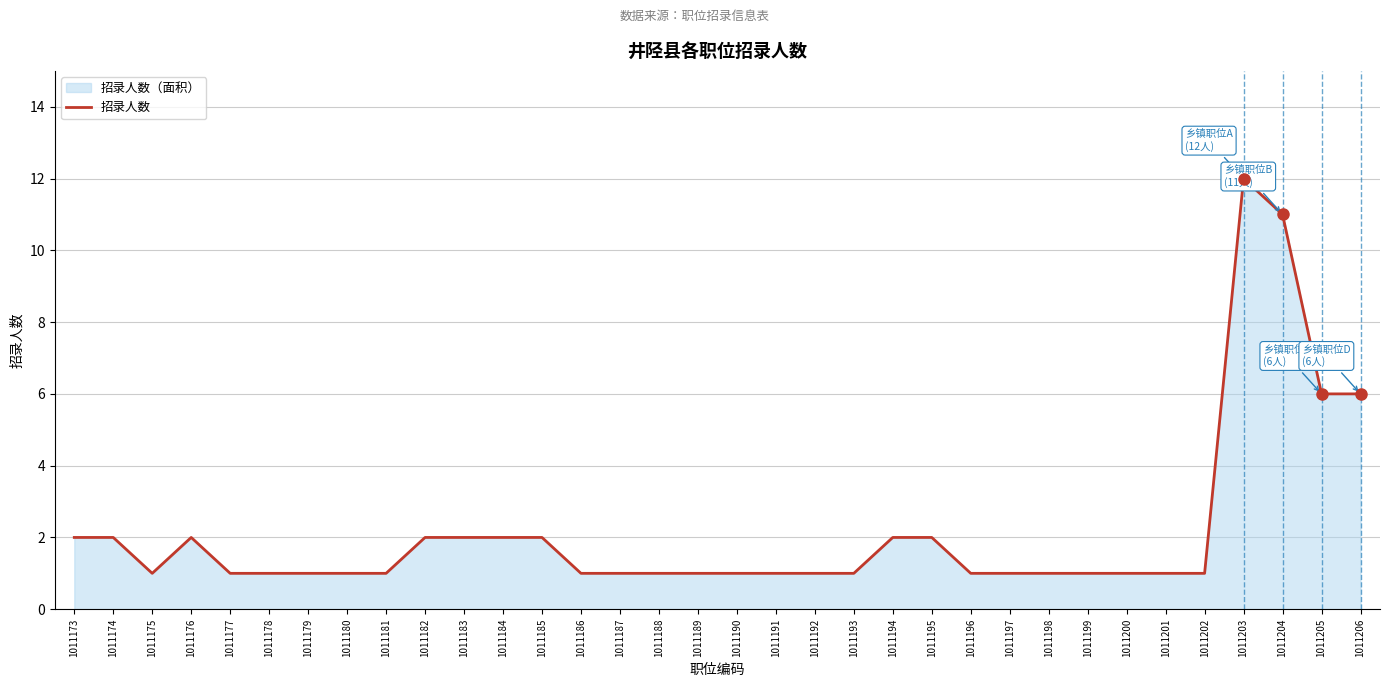

How many values exceed 1?

13